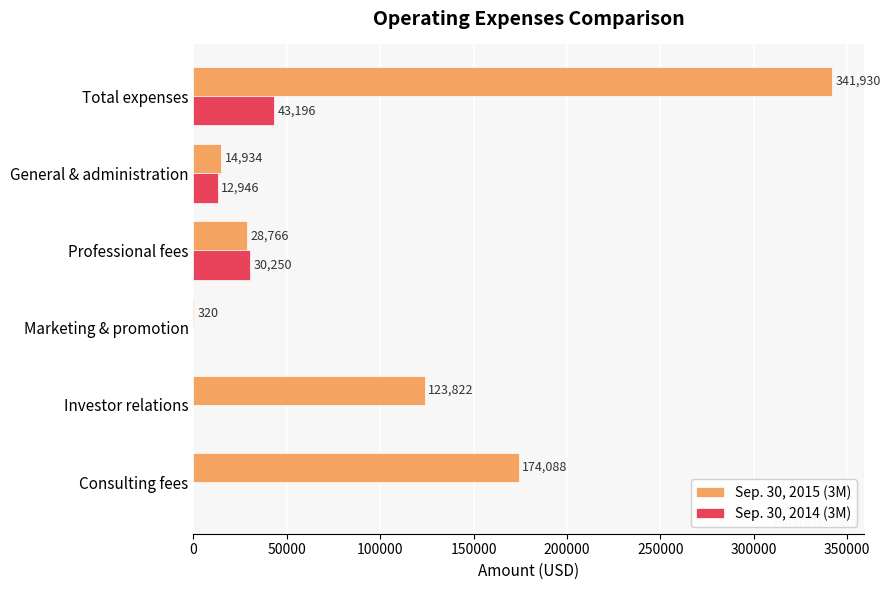

Which series changed the most between Investor relations and Professional fees?

Sep. 30, 2015 (3M)